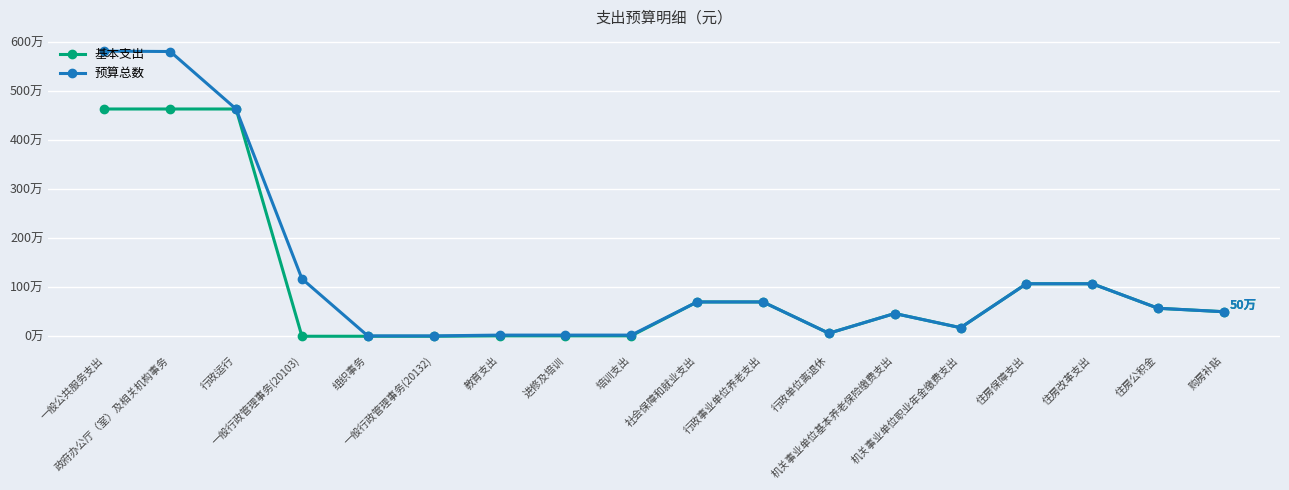

The 基本支出 series shows 25.5 at 机关事业单位职业年金缴费支出. True or false?

False